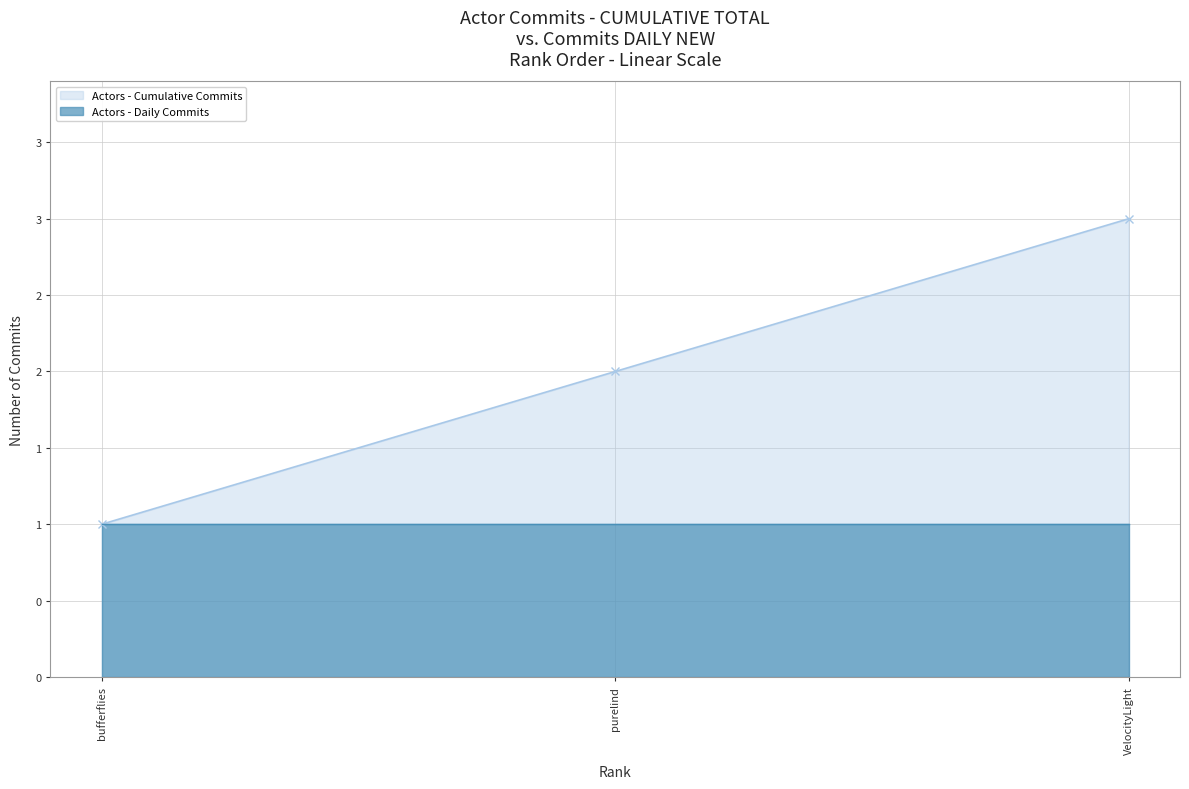

What is the change in value from bufferflies to purelind?

+1